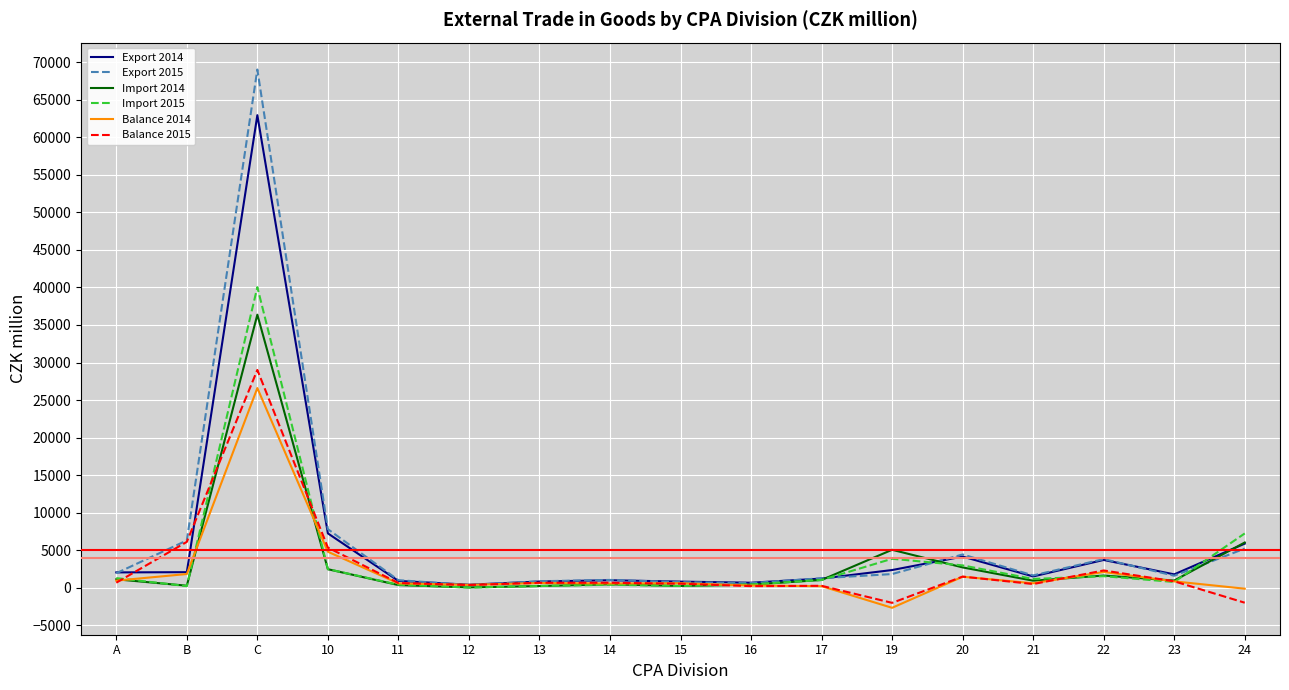

Rank the series by their maximum value, from highest to lowest.

Export 2015, Export 2014, Import 2015, Import 2014, Balance 2015, Balance 2014